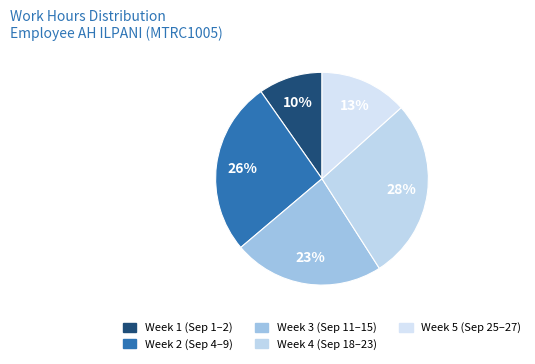

How many segments does this pie chart have?

5